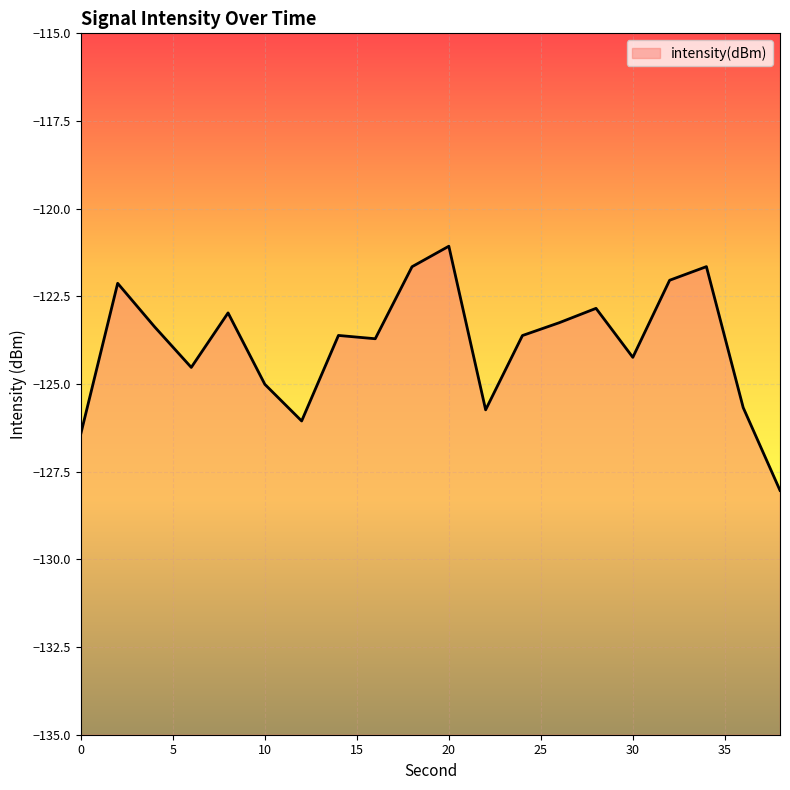

How many data points are above -123?

7